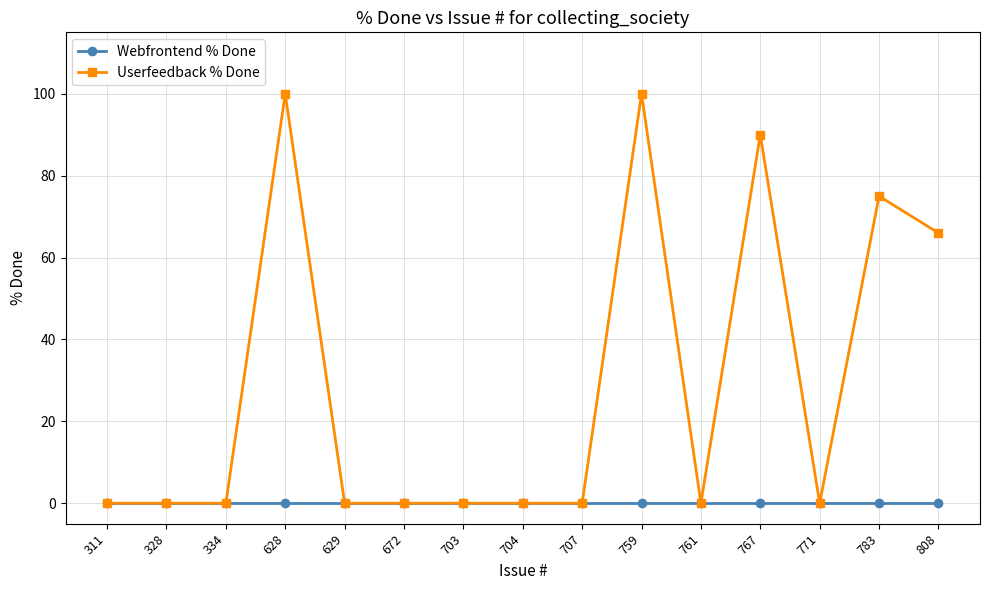

Which series changed the most between 759 and 761?

Userfeedback % Done